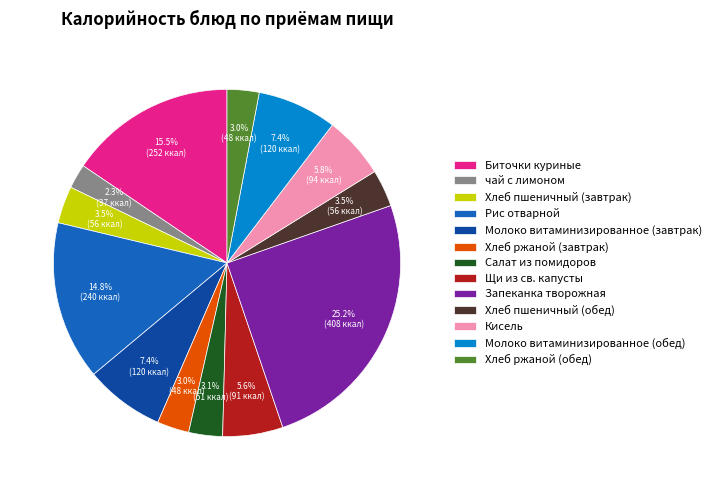

True or false: Салат из помидоров accounts for 9% of the total.

False